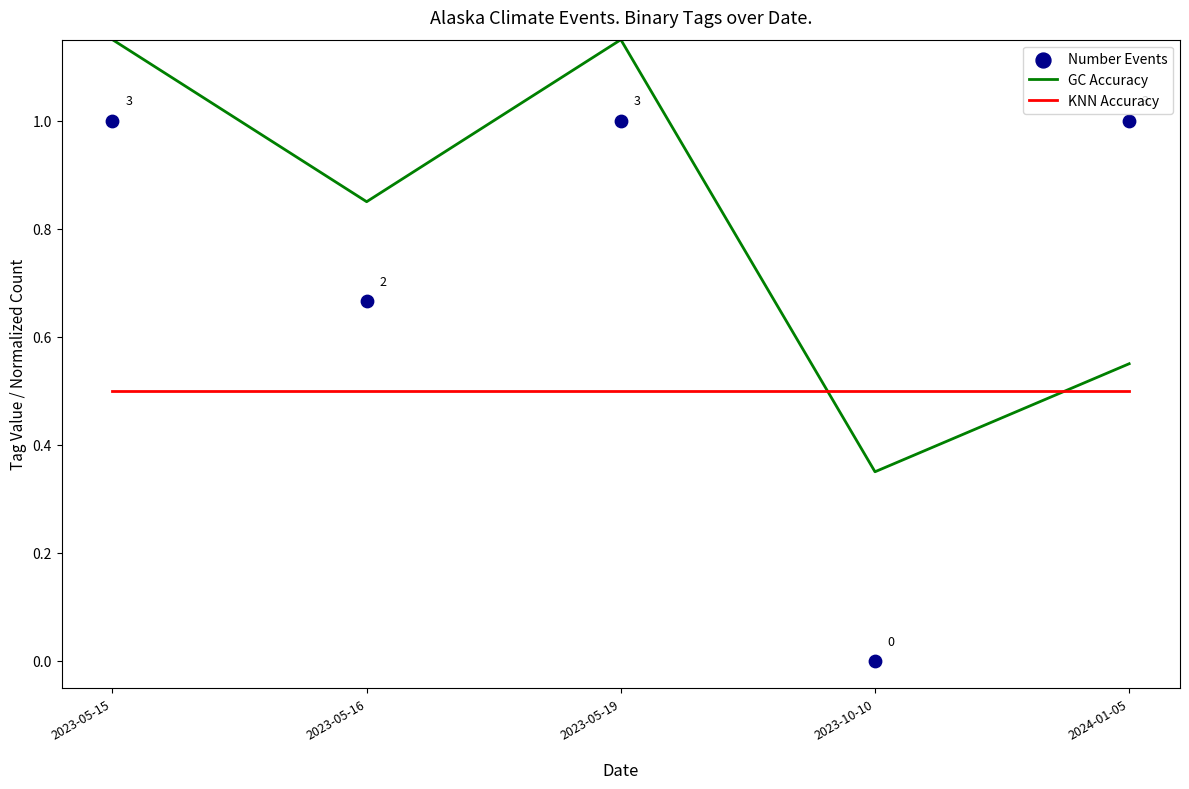

What are all the series names shown in the legend?

GC Accuracy, KNN Accuracy, Number Events